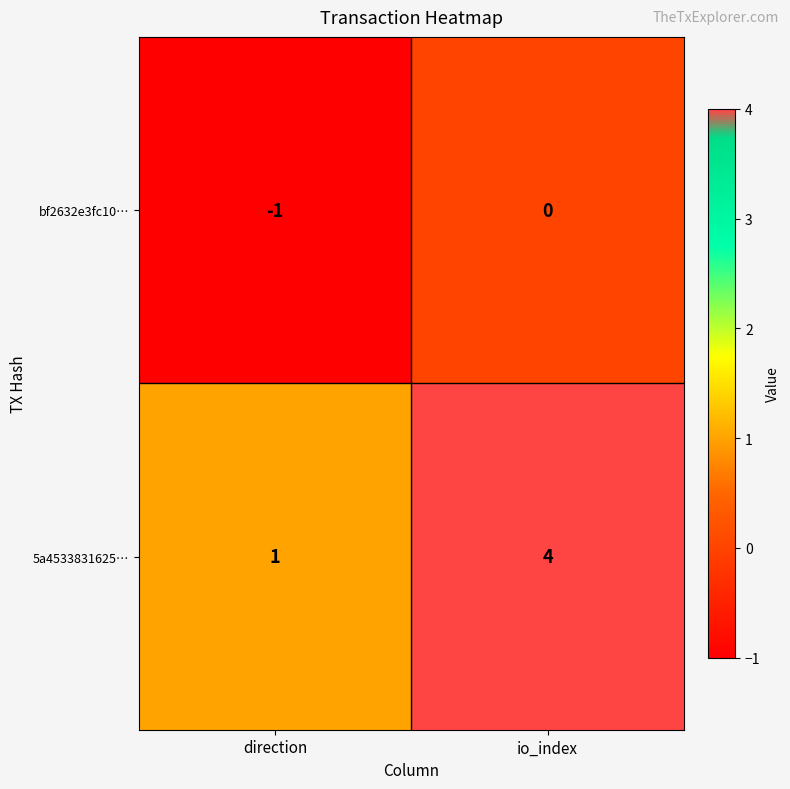

Reading right to left, list all the values displayed in this chart.

bf2632e3fc10…: io_index=0	direction=-1
5a4533831625…: io_index=4	direction=1